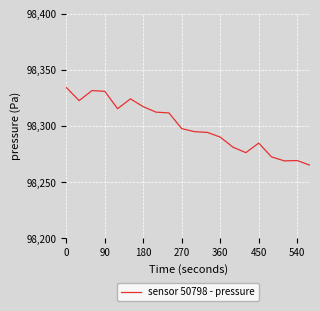

What is the difference between the maximum and minimum values?

69.2